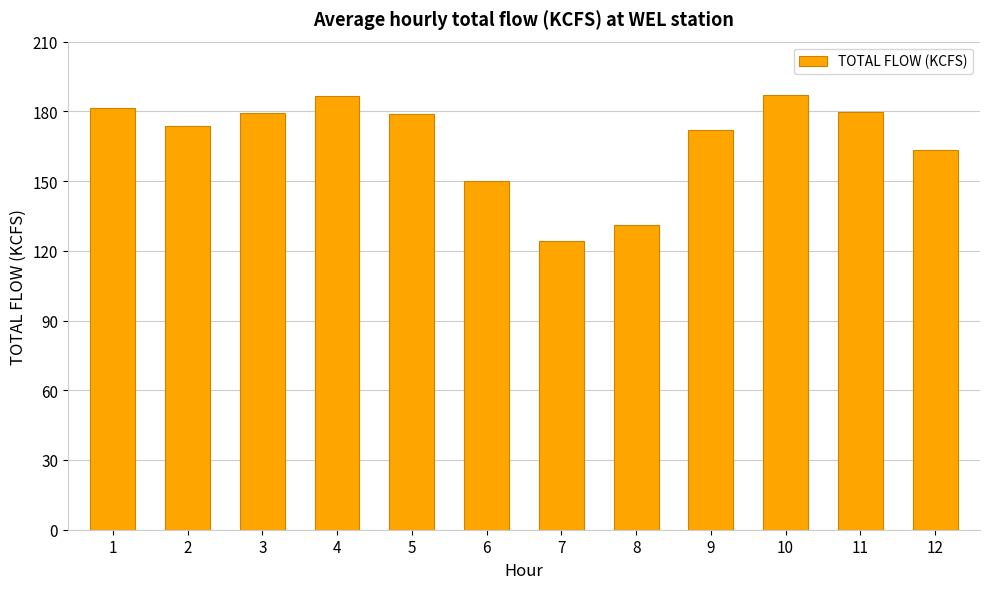

What is the value of the 7th bar from the left?

124.4